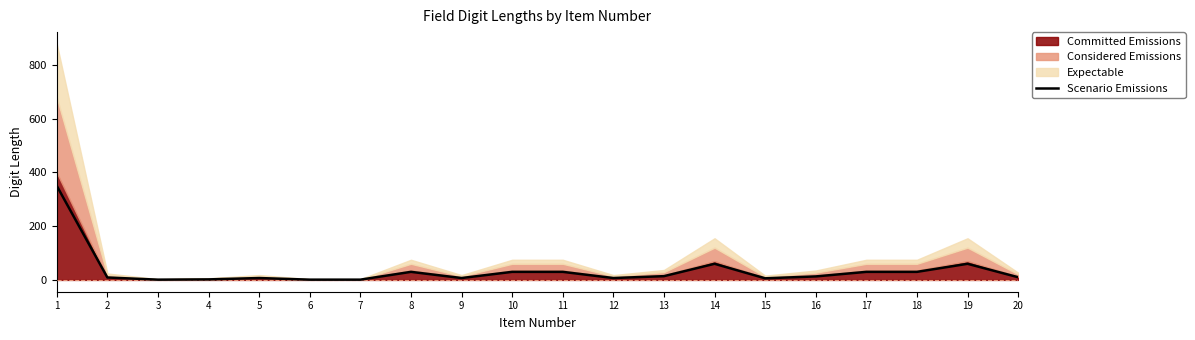

What is the average value?

35